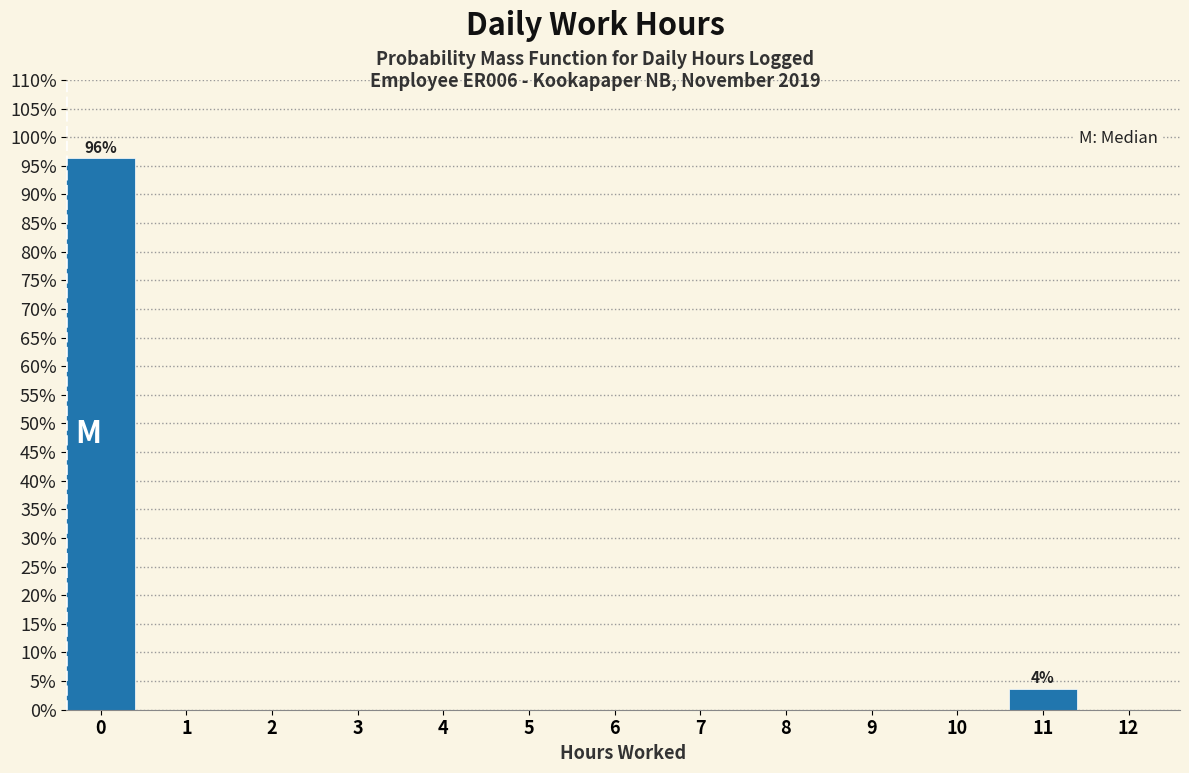

Reading left to right, extract all data points from this chart.

0=96.3	1=0.0	2=0.0	3=0.0	4=0.0	5=0.0	6=0.0	7=0.0	8=0.0	9=0.0	10=0.0	11=3.7	12=0.0